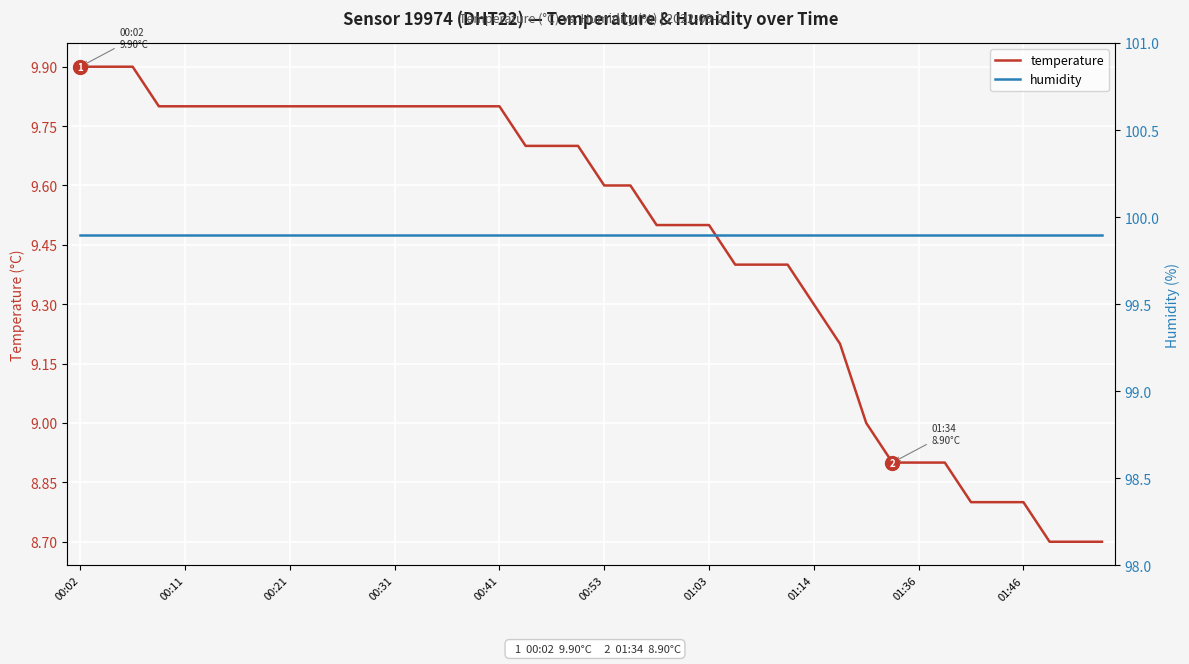

Is it true that temperature equals 15.3 at 11?

False